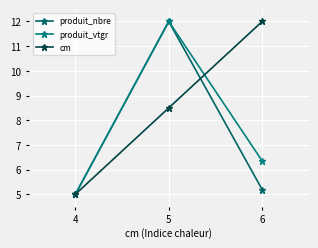

At which category is the sum across all series the highest?

5